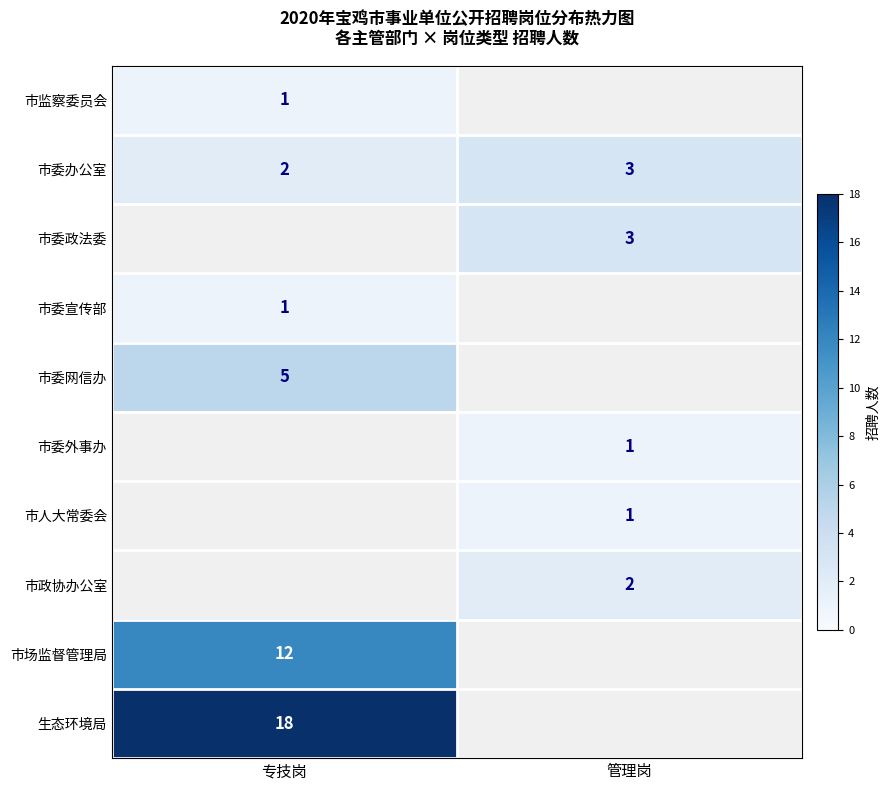

Is the value of 市委办公室 at 专技岗 greater than the value of 市场监督管理局 at 专技岗?

No